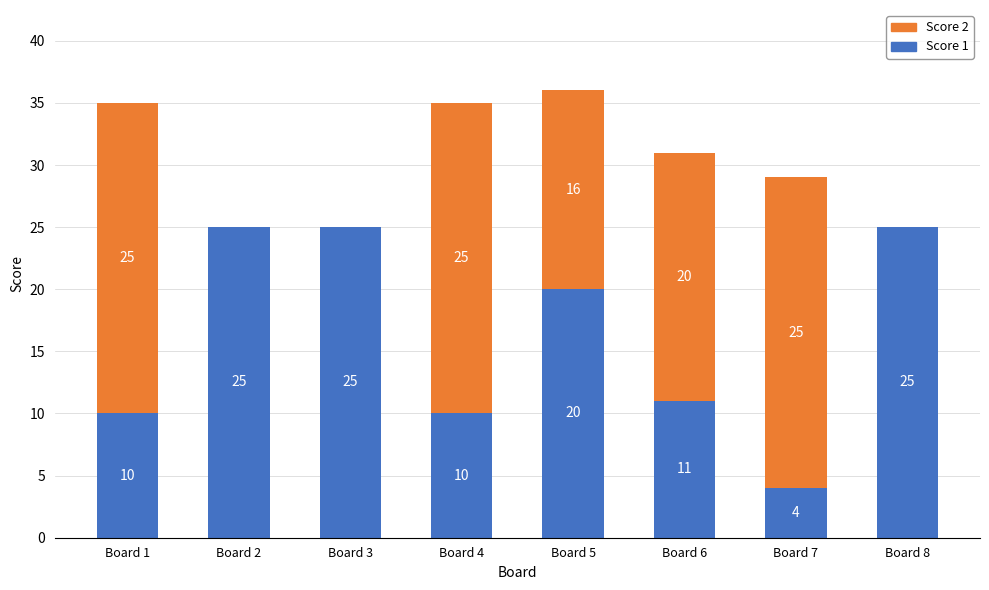

At which label does Score 1 first exceed 20?

Board 2